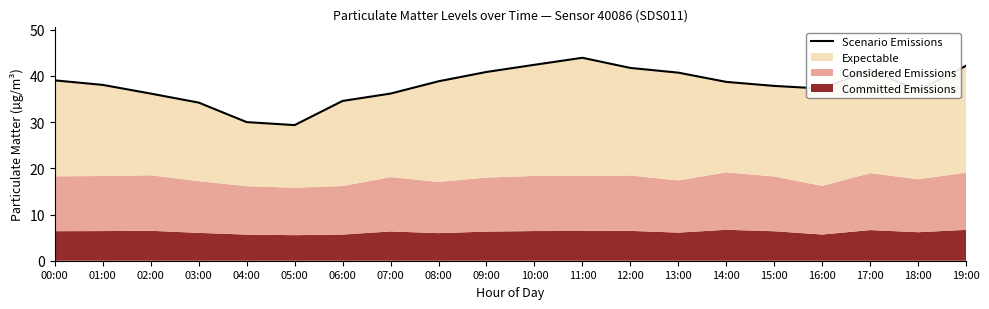

How many points are higher than both their immediate neighbors (excluding endpoints)?

2